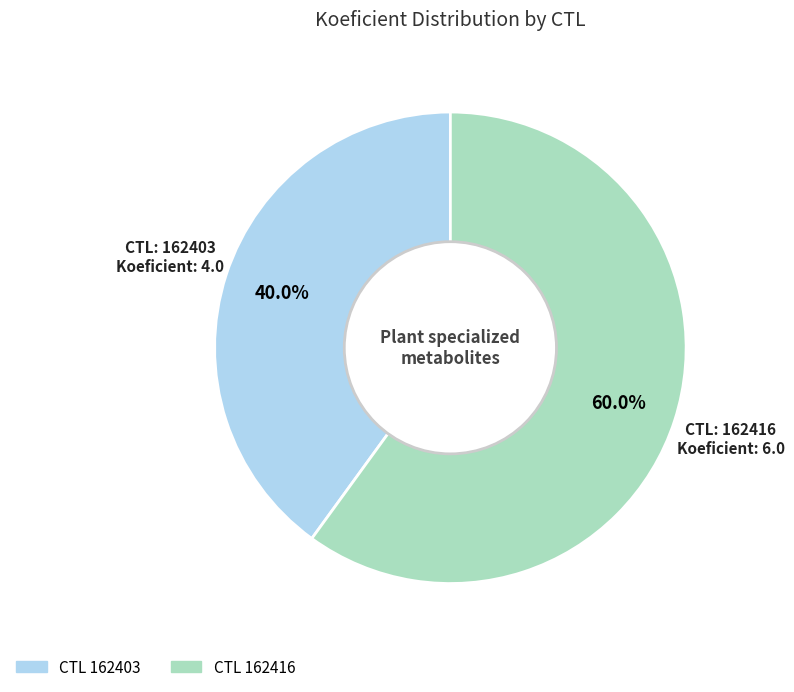

Is there any slice that represents more than half of the pie?

Yes